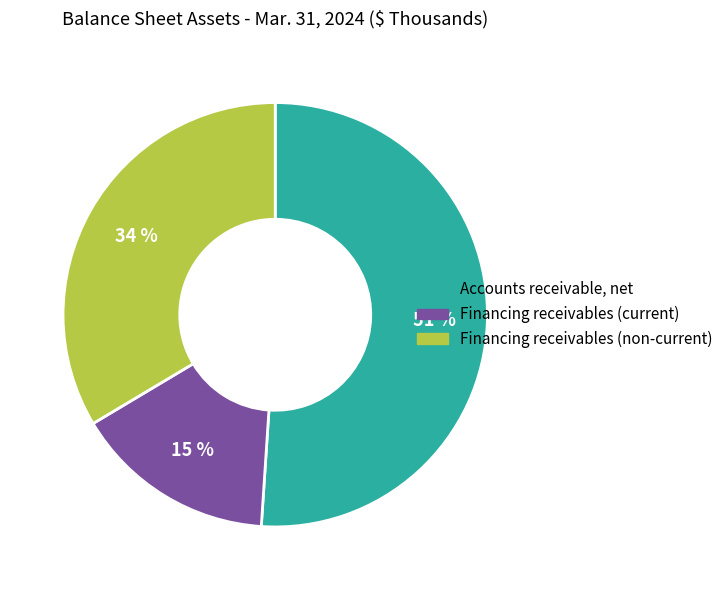

The Financing receivables (current) slice represents 15% of the pie. True or false?

True